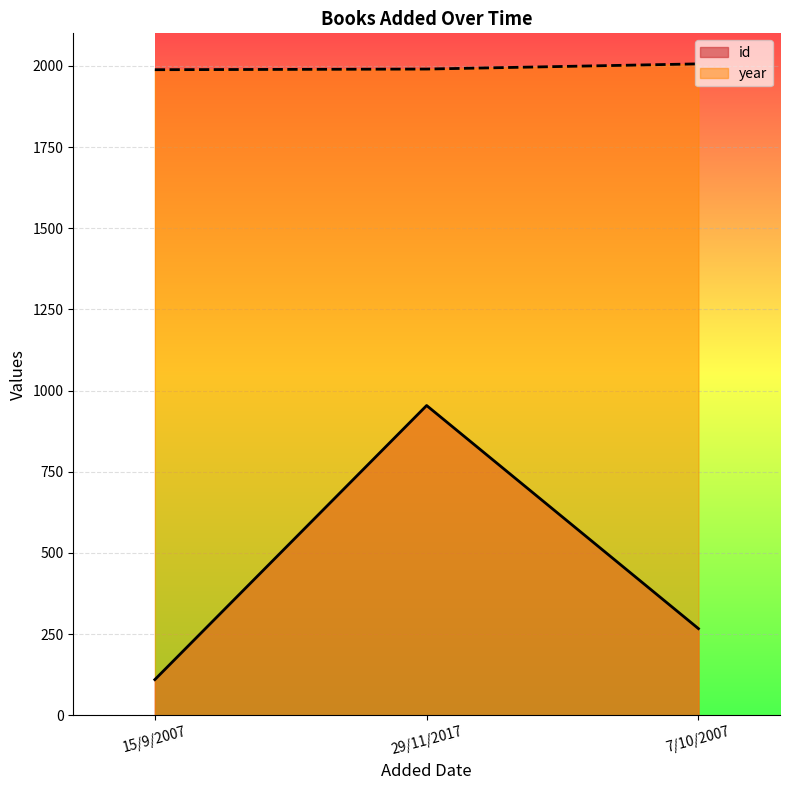

True or false: id has a value of 267 at 7/10/2007.

True